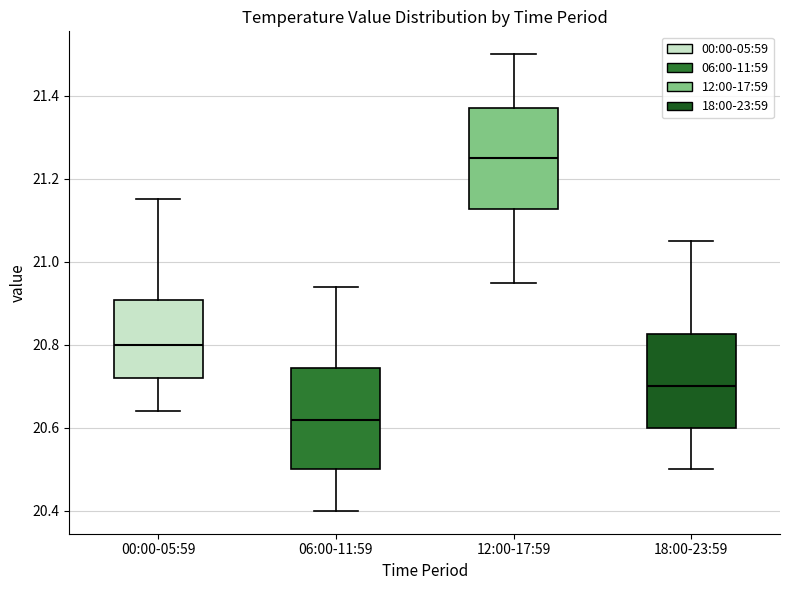

Reading left to right, read every box against the y-axis: the position of its median line, the range the box covers, and the ends of its whiskers. The values are not printed on the chart, so give them approximately, as read against the axis.

00:00-05:59: median 20.80, box 20.72 to 20.90, whiskers 20.64 to 21.16
06:00-11:59: median 20.62, box 20.50 to 20.74, whiskers 20.40 to 20.94
12:00-17:59: median 21.26, box 21.12 to 21.38, whiskers 20.96 to 21.50
18:00-23:59: median 20.70, box 20.60 to 20.82, whiskers 20.50 to 21.06